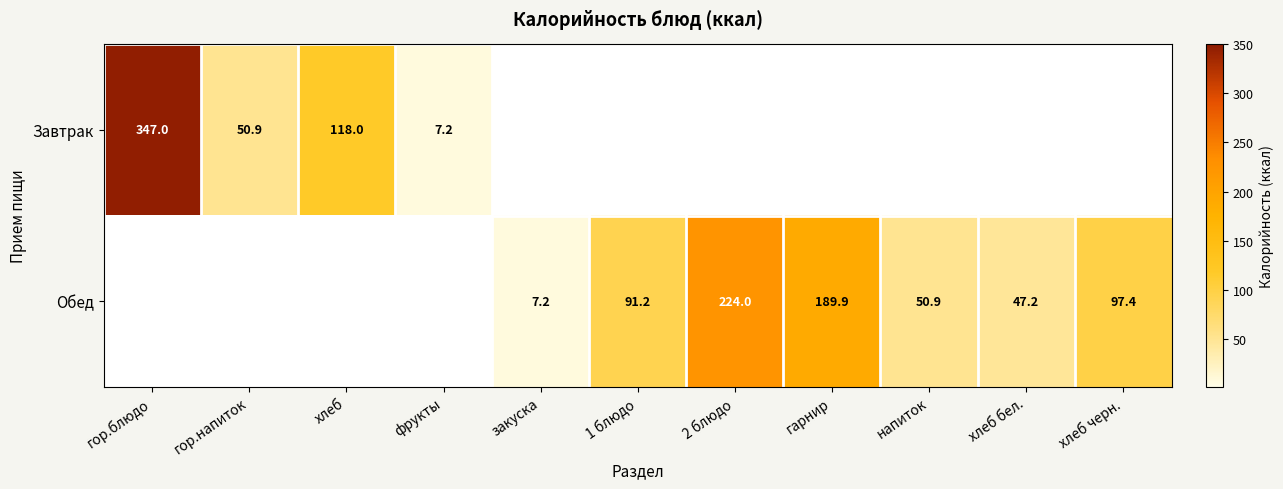

The Обед series shows 4.4 at закуска. True or false?

False